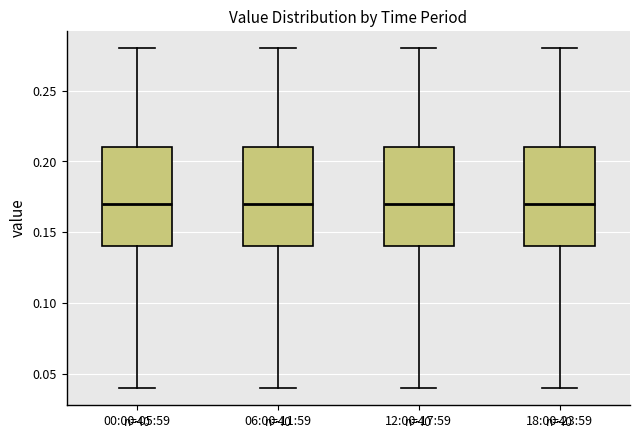

Reading left to right, read every box against the y-axis: the position of its median line, the range the box covers, and the ends of its whiskers. The values are not printed on the chart, so give them approximately, as read against the axis.

00:00-05:59: median 0.17, box 0.14 to 0.21, whiskers 0.04 to 0.28
06:00-11:59: median 0.17, box 0.14 to 0.21, whiskers 0.04 to 0.28
12:00-17:59: median 0.17, box 0.14 to 0.21, whiskers 0.04 to 0.28
18:00-23:59: median 0.17, box 0.14 to 0.21, whiskers 0.04 to 0.28